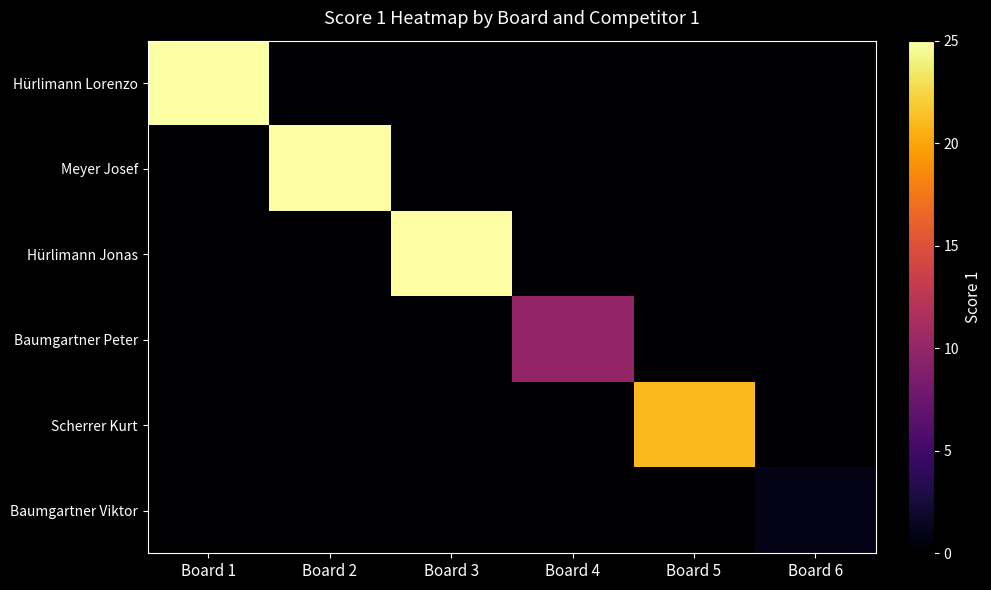

At Board 2, list the series in order from smallest to largest.

Hürlimann Lorenzo, Hürlimann Jonas, Baumgartner Peter, Scherrer Kurt, Baumgartner Viktor, Meyer Josef